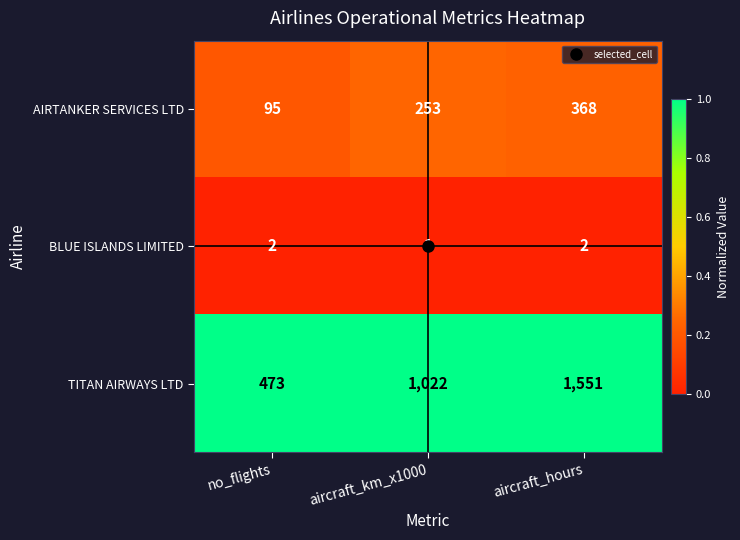

Which category has the lowest value across all series?

aircraft_km_x1000